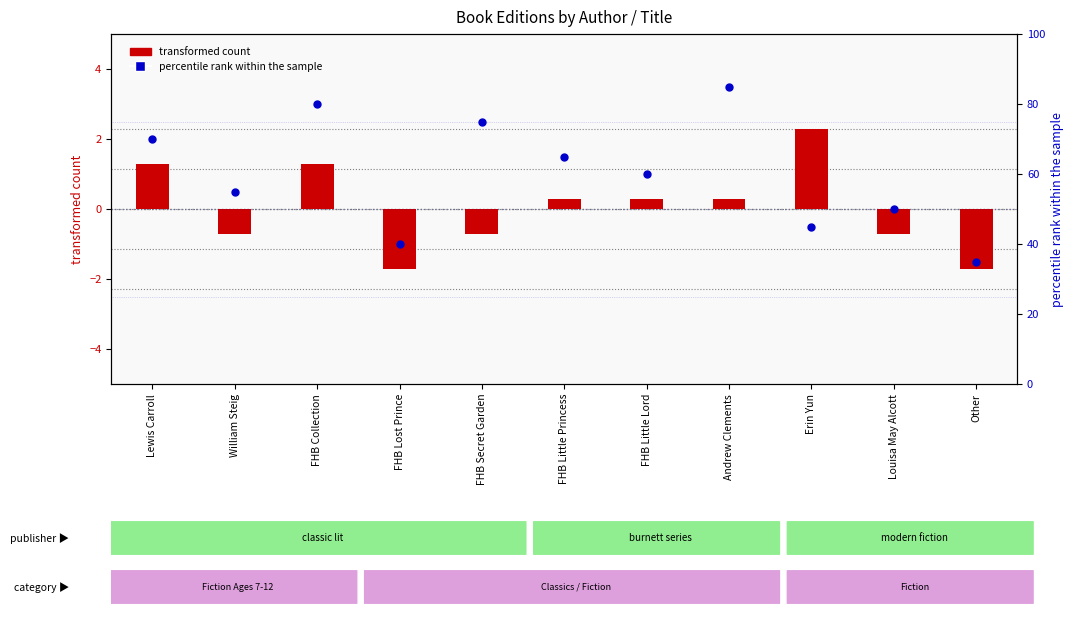

Which series reaches the minimum Y coordinate?

transformed count